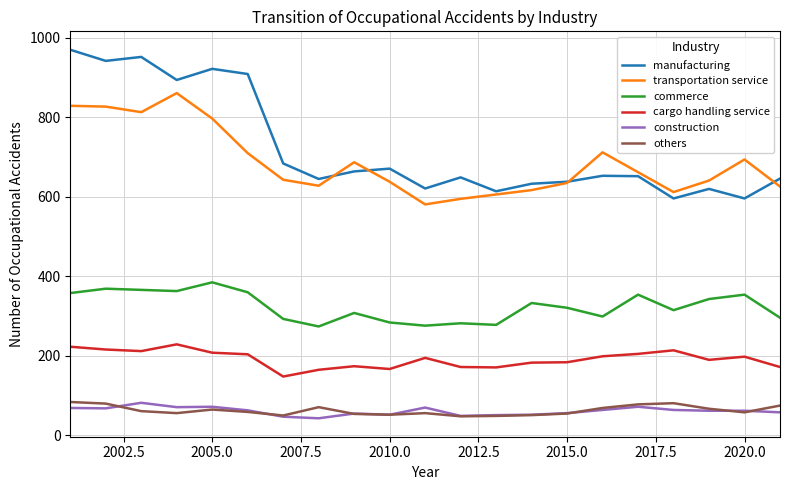

What is the maximum value shown in the chart?

970